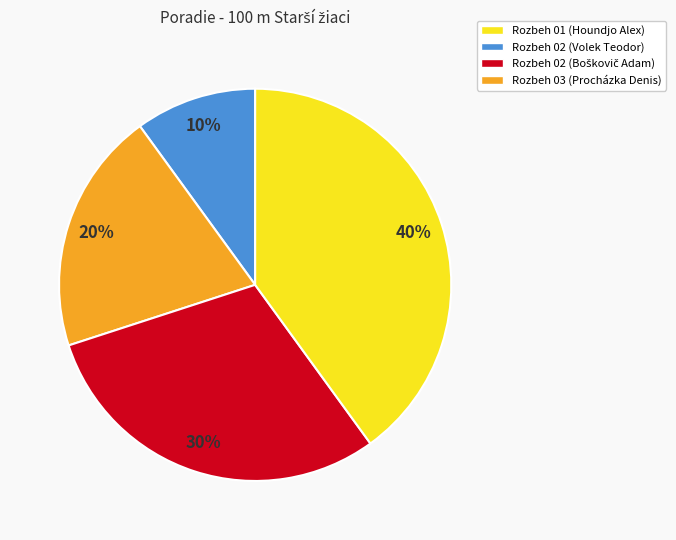

Combined, do Rozbeh 02 (Volek Teodor) and Rozbeh 01 (Houndjo Alex) account for over 50%?

No